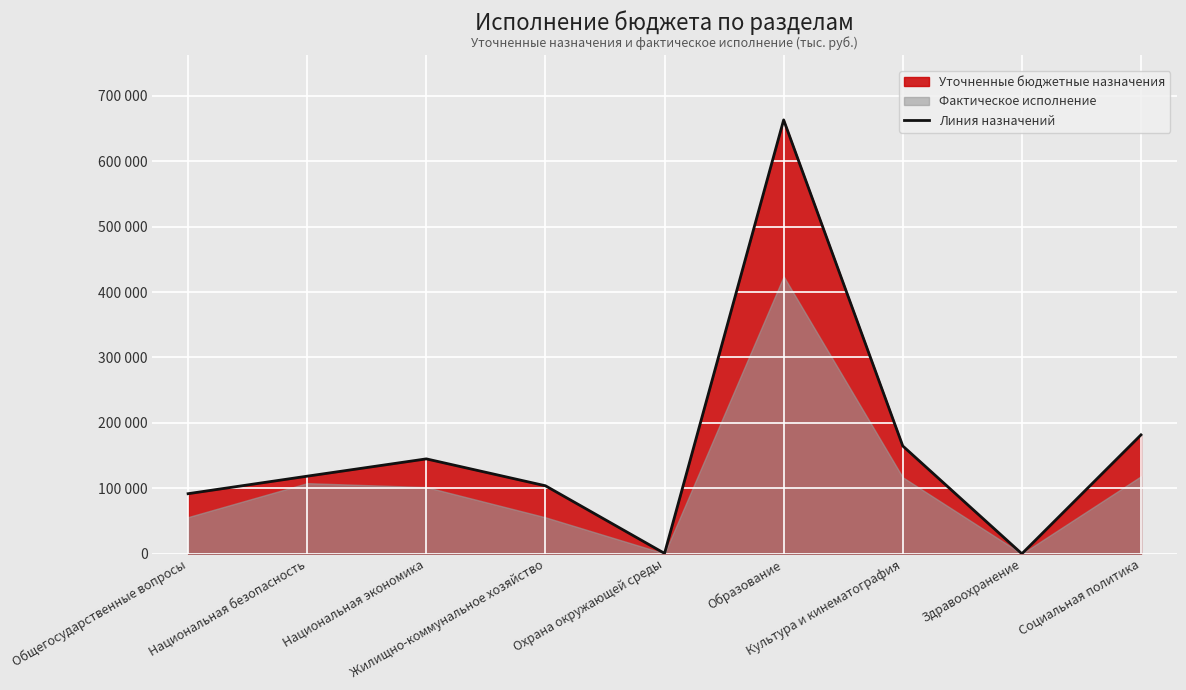

What is the change in value from Общегосударственные вопросы to Здравоохранение?

-91800.5